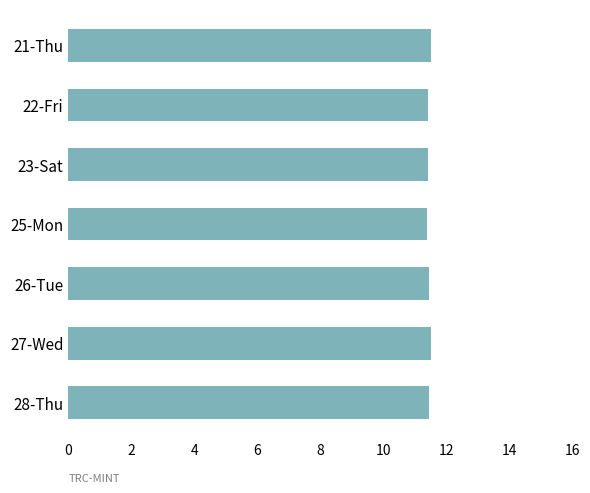

Approximately how many times larger is the value at 23-Sat compared to 21-Thu?

1.0